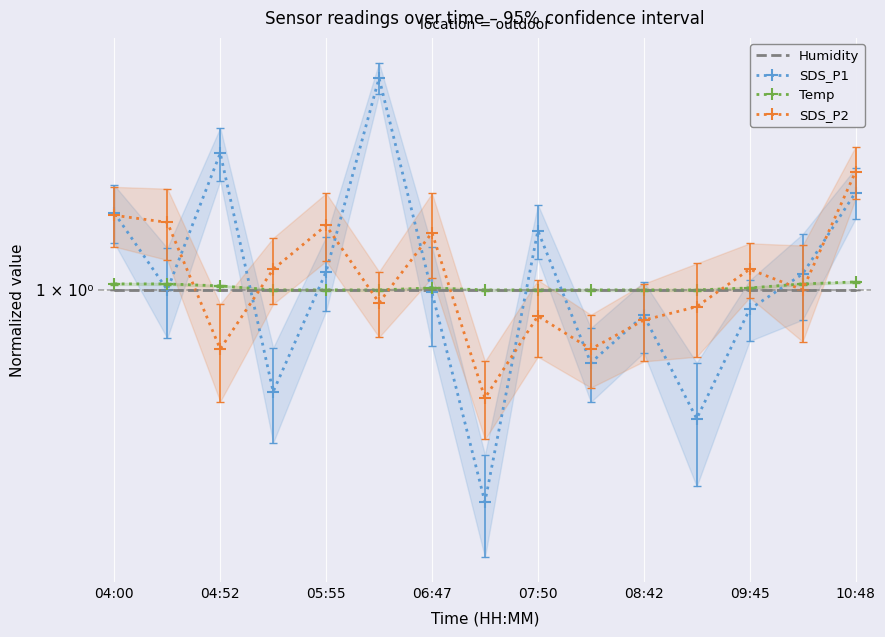

How many categories are shown in the chart?

15